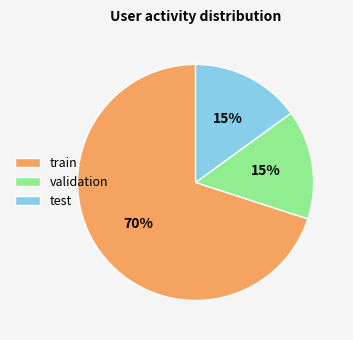

To the nearest percent, what is the difference between the largest and smallest slice percentages?

55%